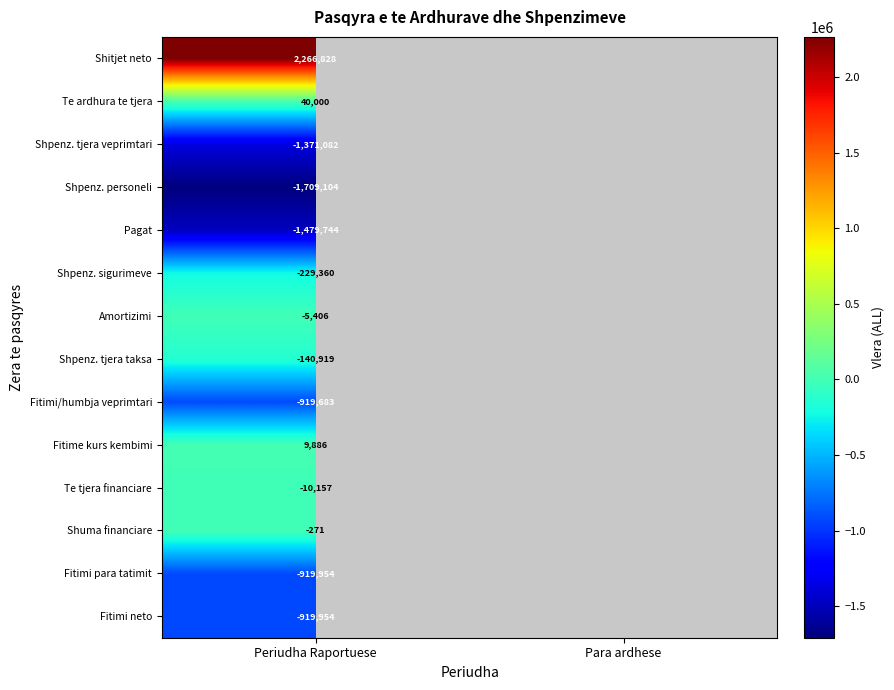

Is it true that Shpenz. personeli equals -2508597 at Periudha Raportuese?

False